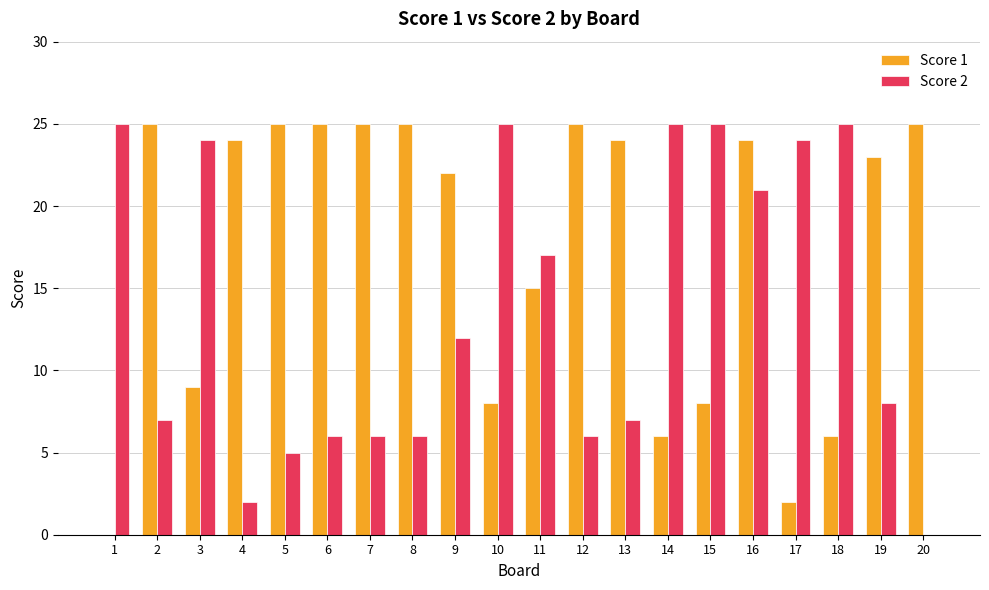

Which series changed the most between 1 and 10?

Score 1